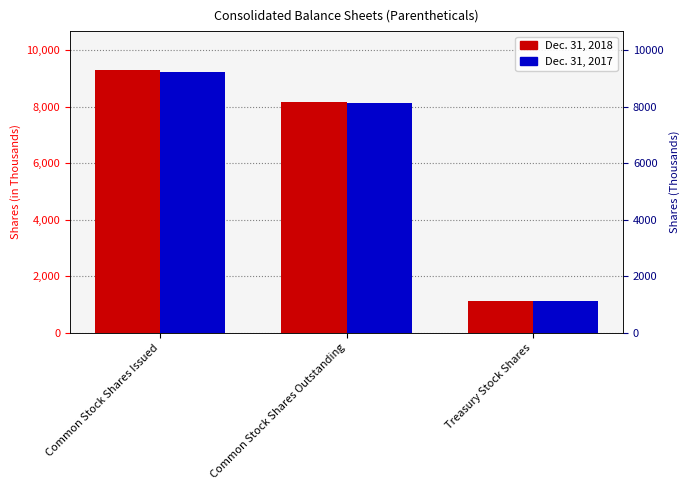

Which category has the highest value across all series?

Common Stock Shares Issued